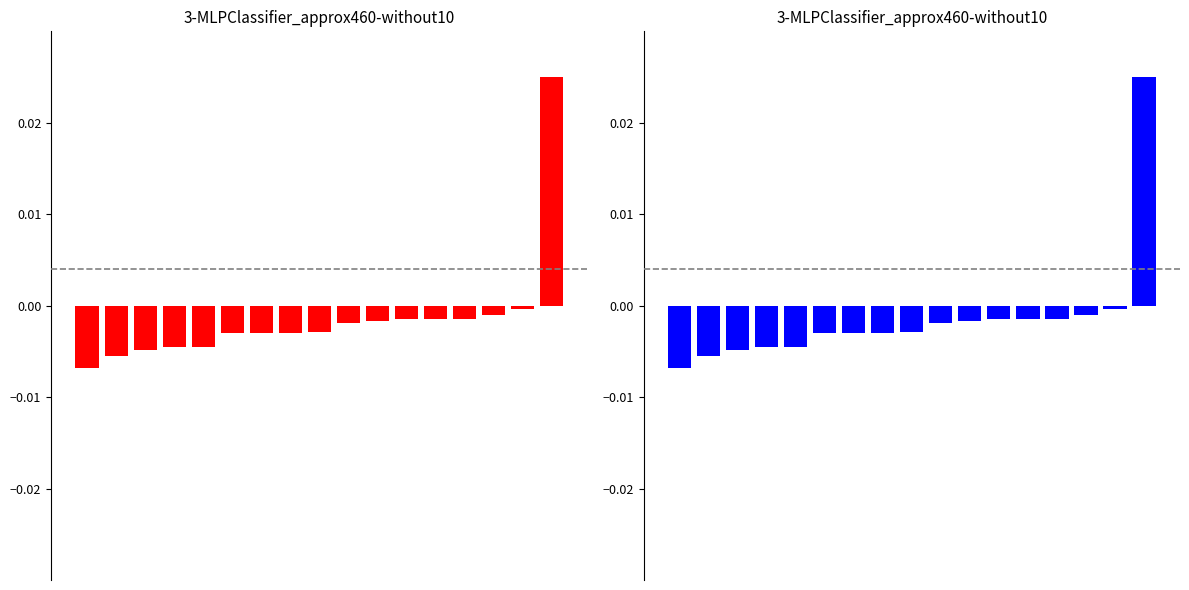

How many values in the Red bars series exceed 0?

1